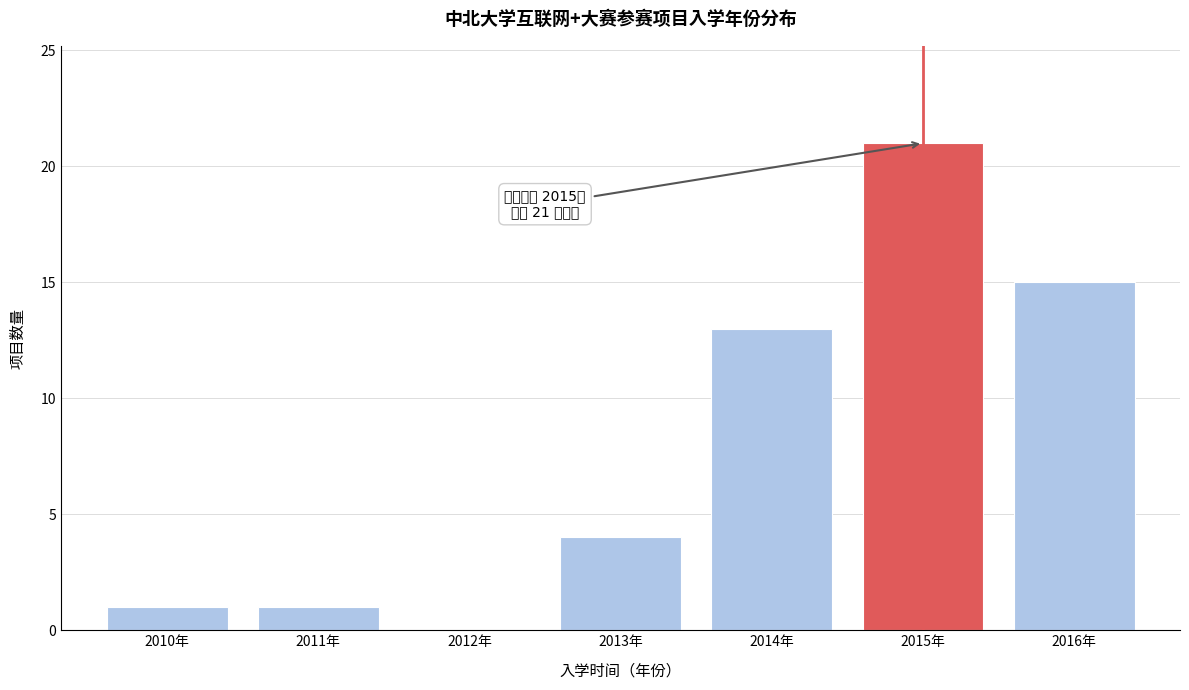

Reading left to right, list all the values displayed in this chart.

2010年=1	2011年=1	2012年=0	2013年=4	2014年=13	2015年=21	2016年=15